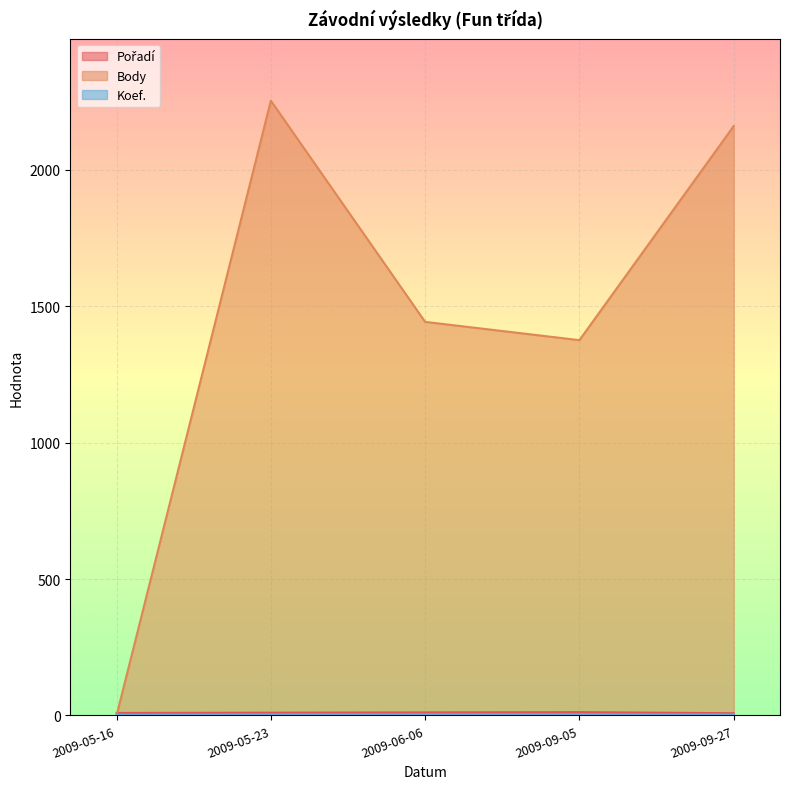

What is the difference between the Body values at 2009-09-27 and 2009-09-05?

785